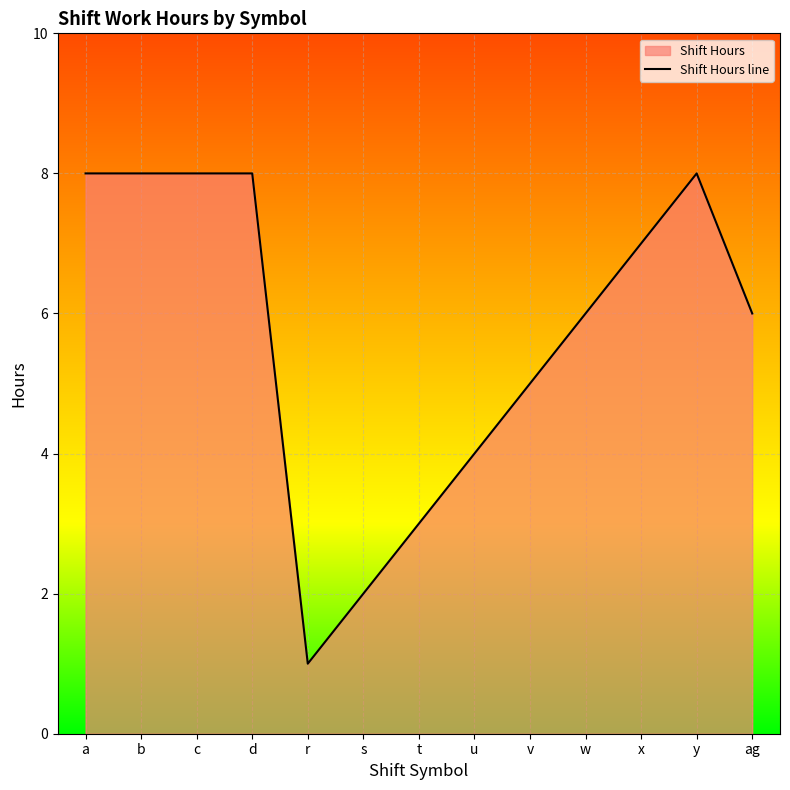

Reading right to left, what are all the values shown in this chart?

6	8	7	6	5	4	3	2	1	8	8	8	8